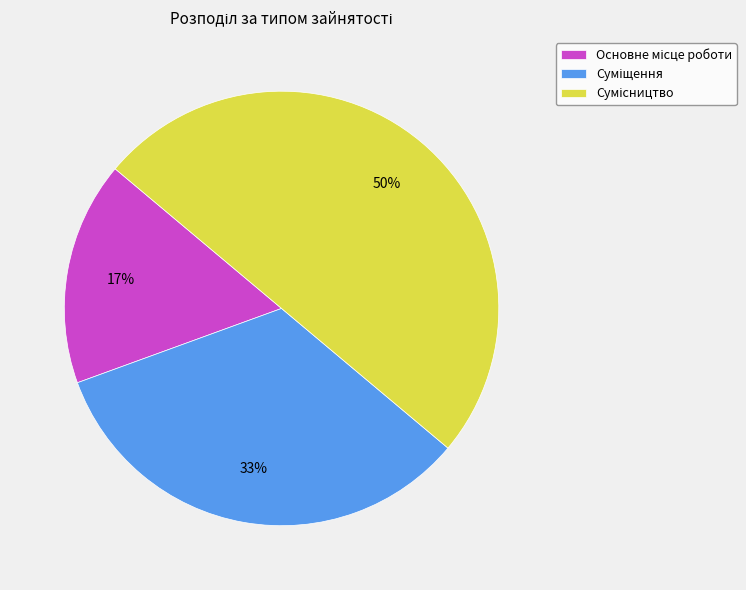

To the nearest percent, what is the difference between the largest and smallest slice percentages?

33%